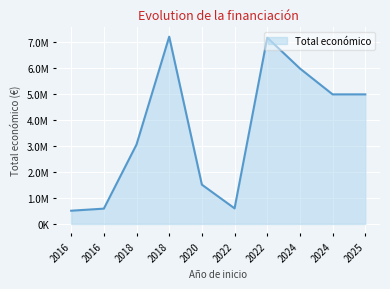

Does the chart display data point markers on the line(s)?

No